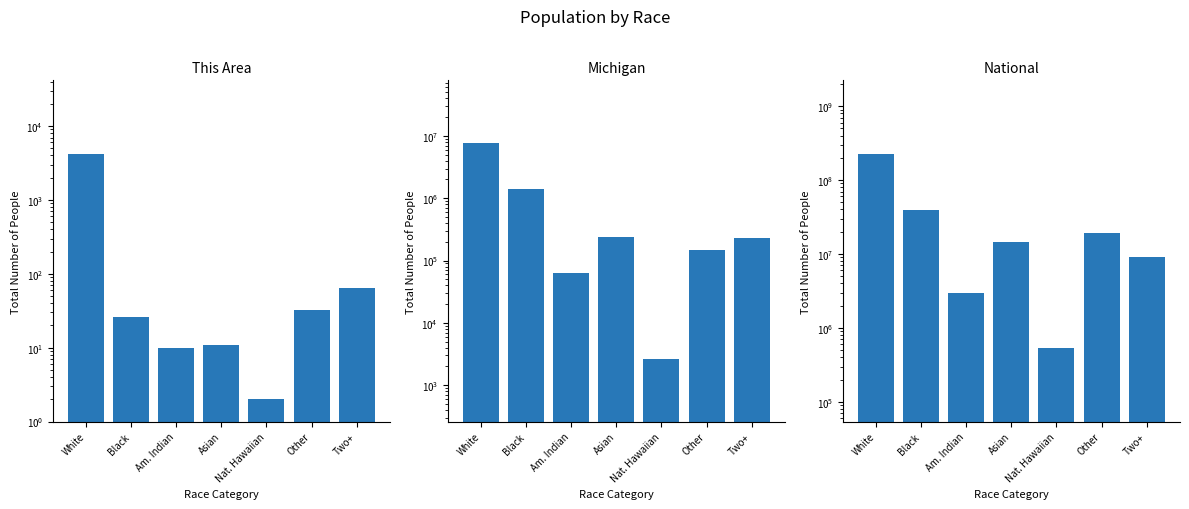

What is the maximum value shown in the chart?

223553265